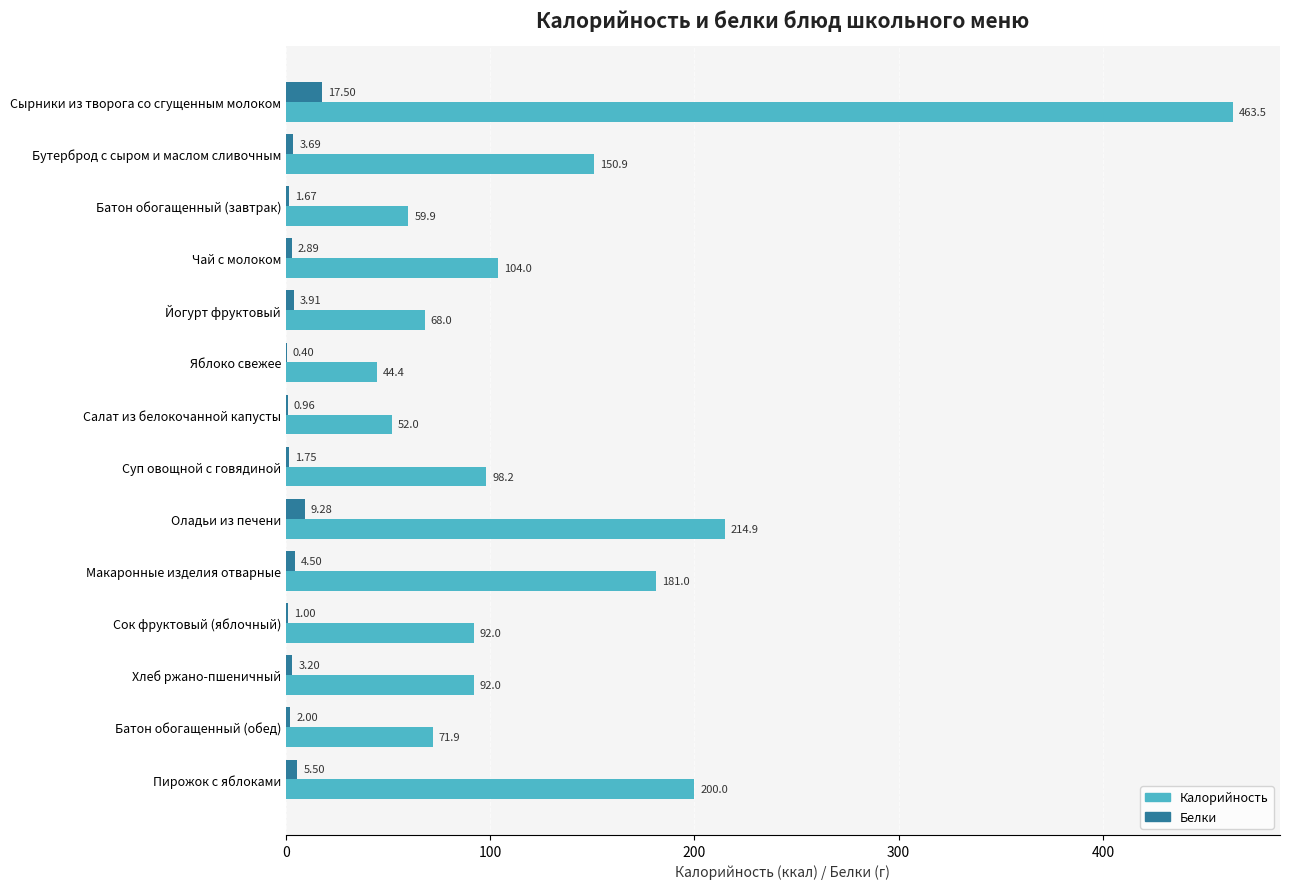

At which category does the chart reach its peak across all series?

Сырники из творога со сгущенным молоком